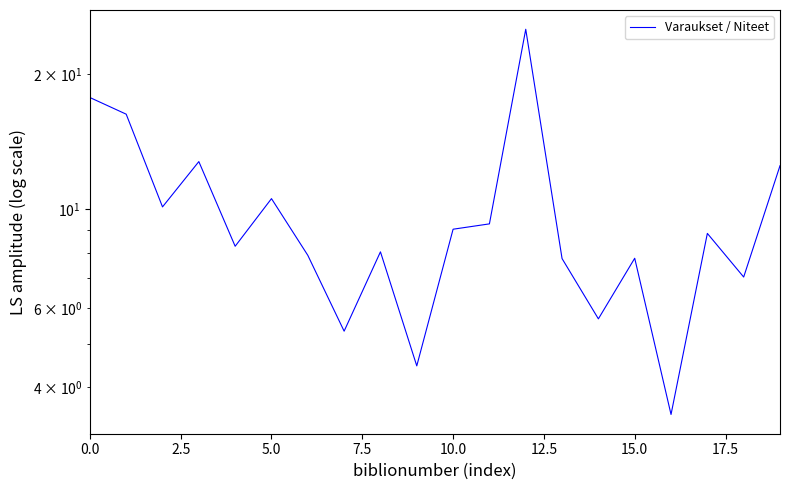

The value at 5.0 is 10.6. True or false?

True